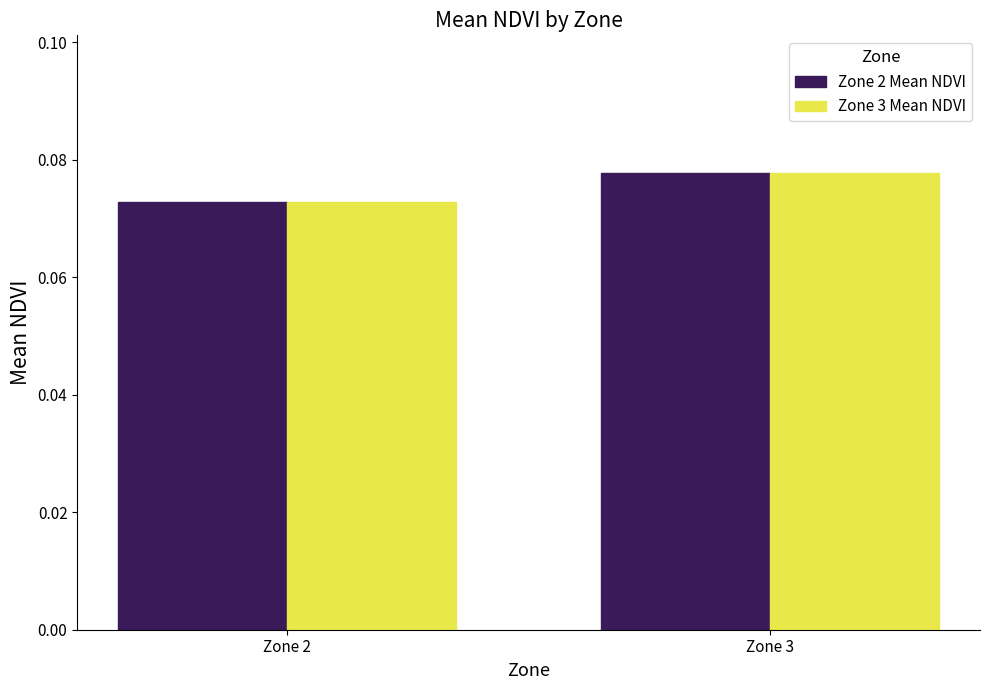

At which label is Zone 3 Mean NDVI closest to 0?

Zone 2